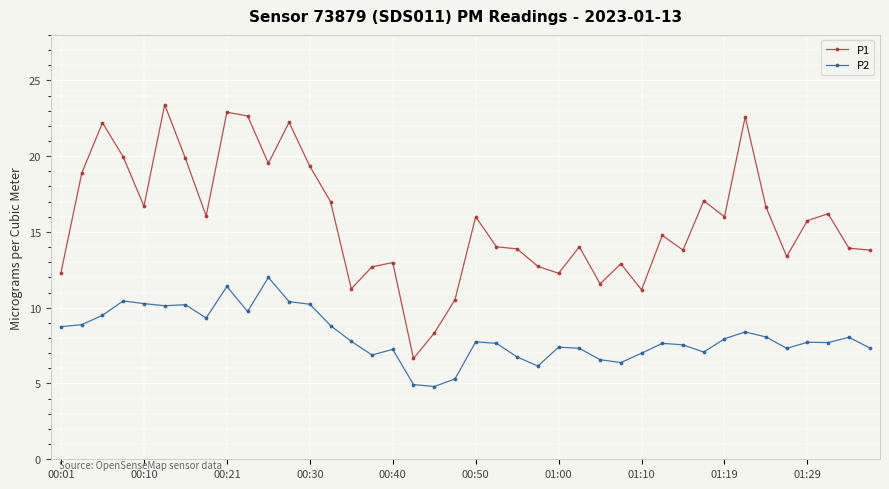

What is the maximum value for P2?

12.0